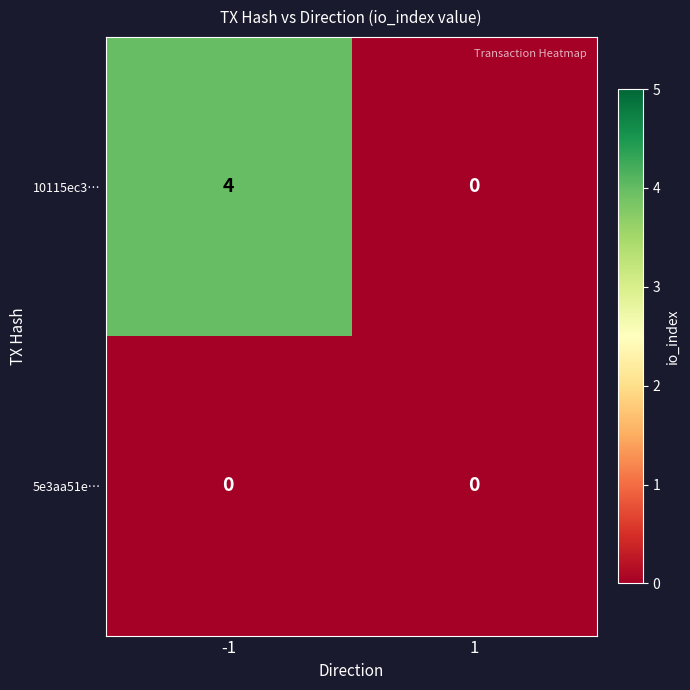

Reading left to right, list all the values displayed in this chart.

10115ec3…: -1=4	1=0
5e3aa51e…: -1=0	1=0